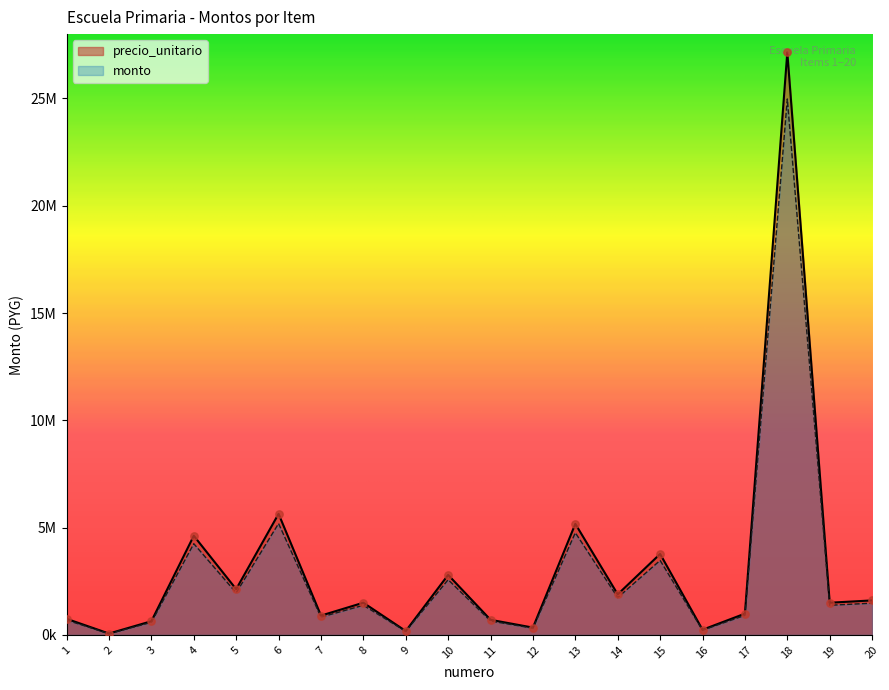

Which series contains the lowest Y value?

monto